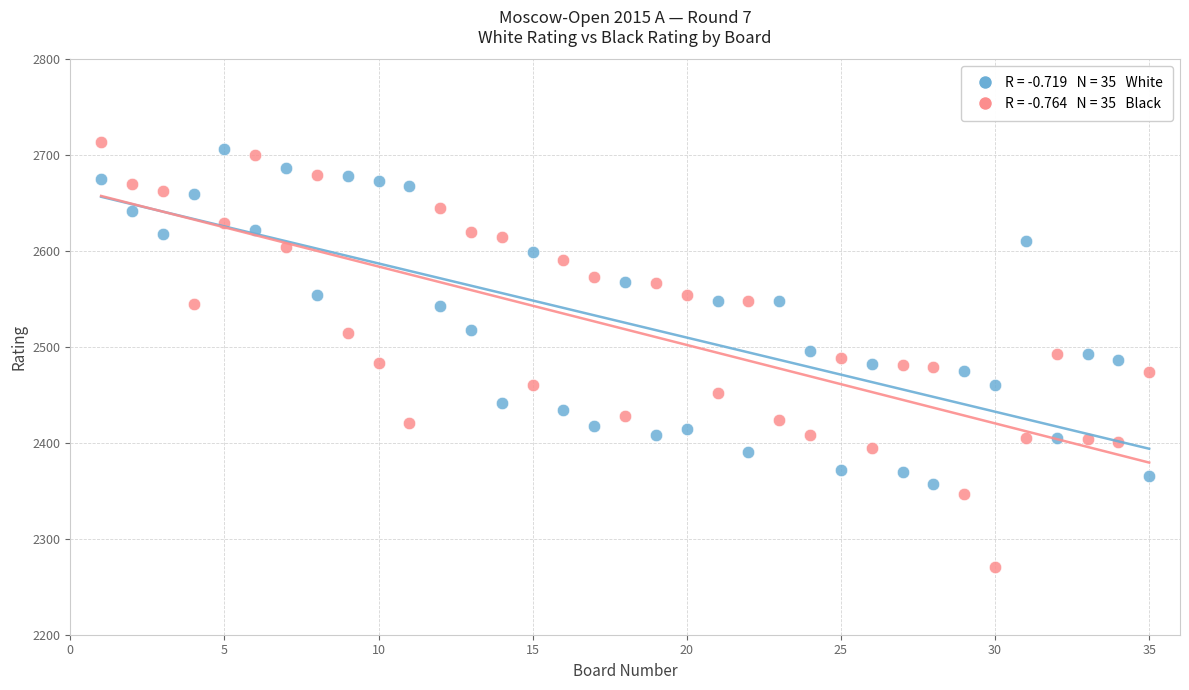

Across all data points, what is the range of X values (max minus min)?

34